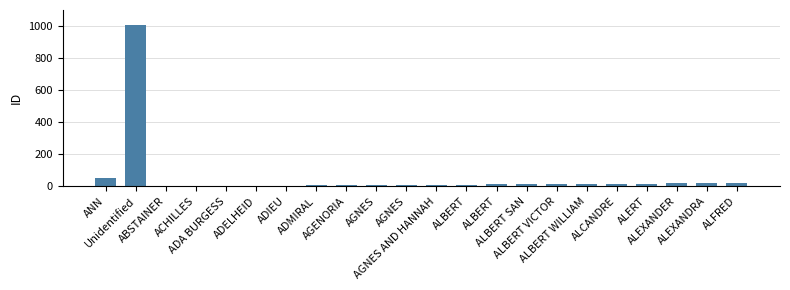

What is the approximate value at ALBERT WILLIAM, to the nearest 10?

20